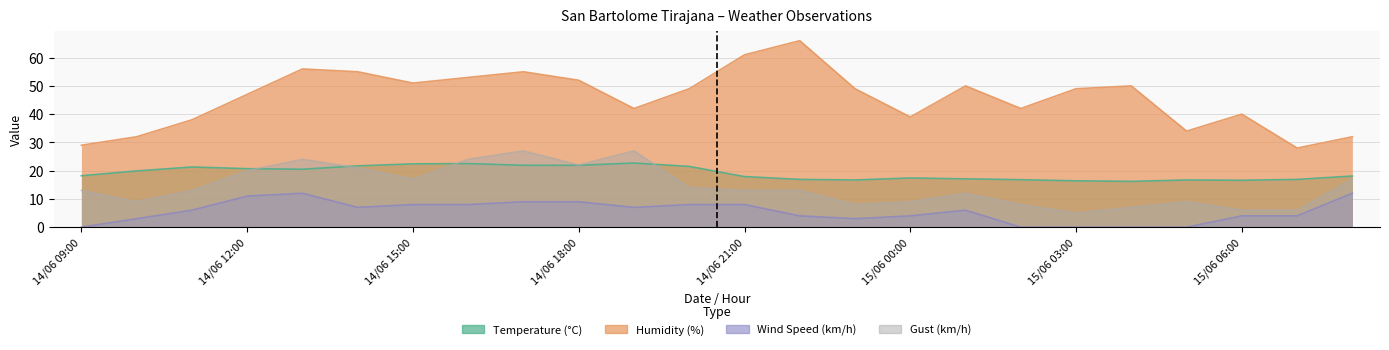

Between 14/06 23:00 and 15/06 02:00, which series saw the biggest shift?

Humidity (%)